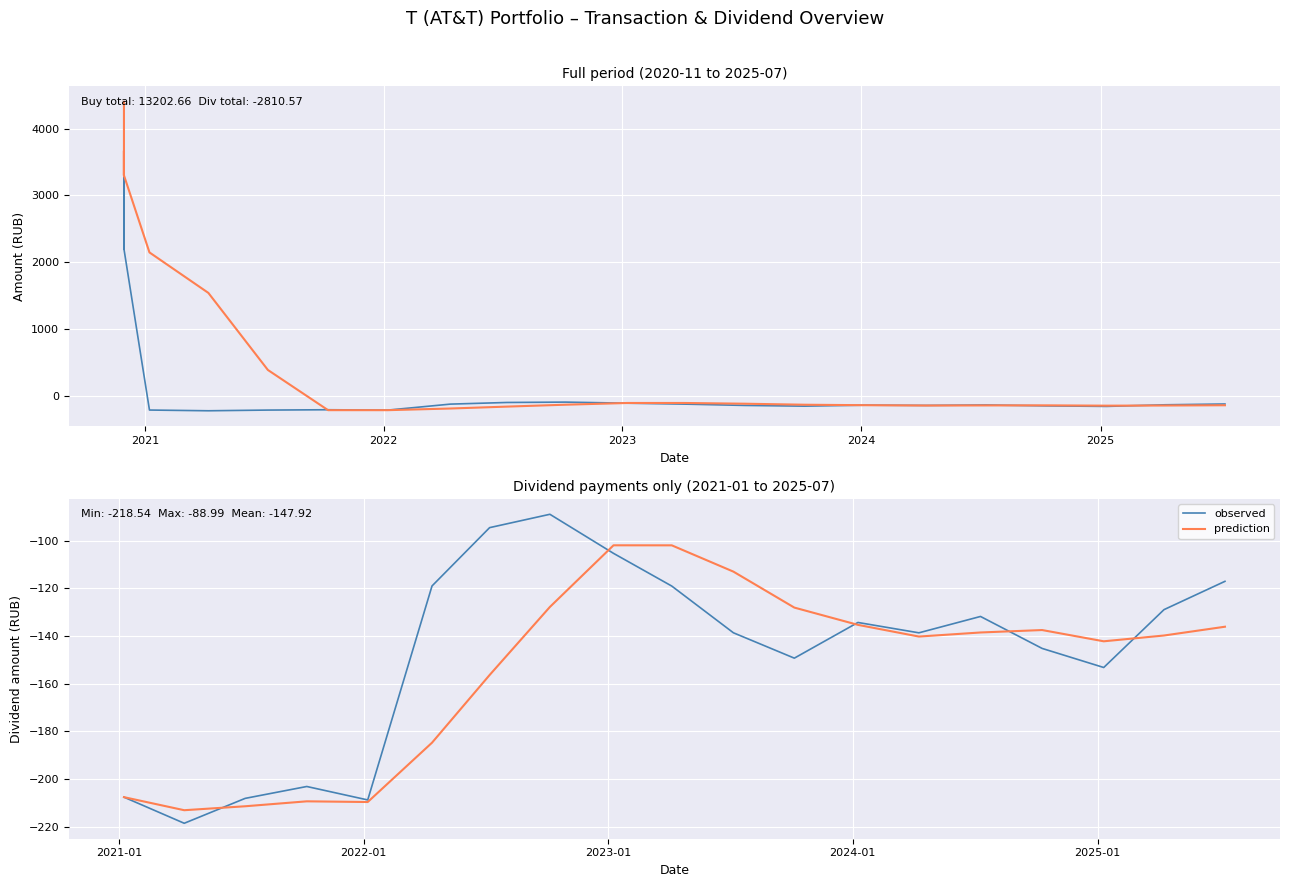

What position from the right is 2023?

16